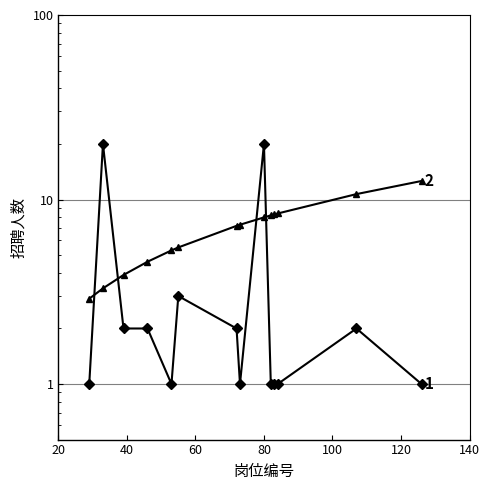

Which series has the largest total across all categories?

岗位编号/10